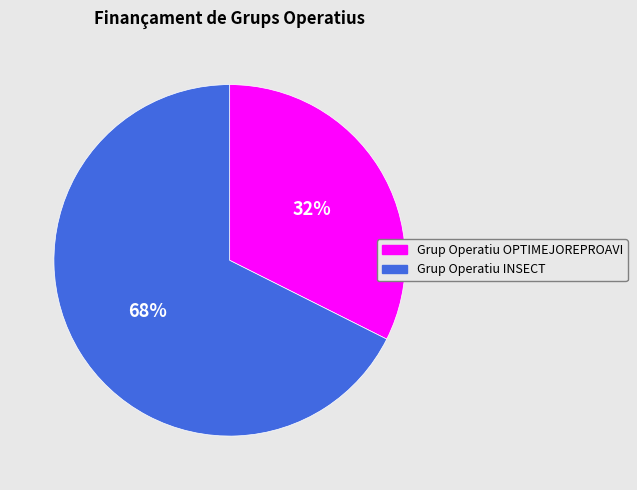

How many slices are in this pie chart?

2